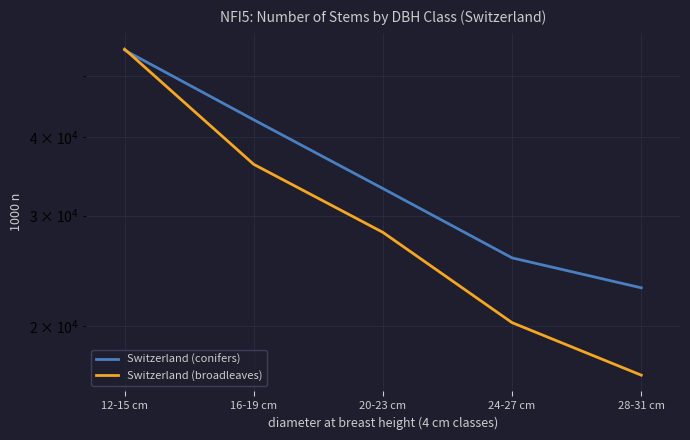

What is the label of the 3rd point from the right?

20-23 cm